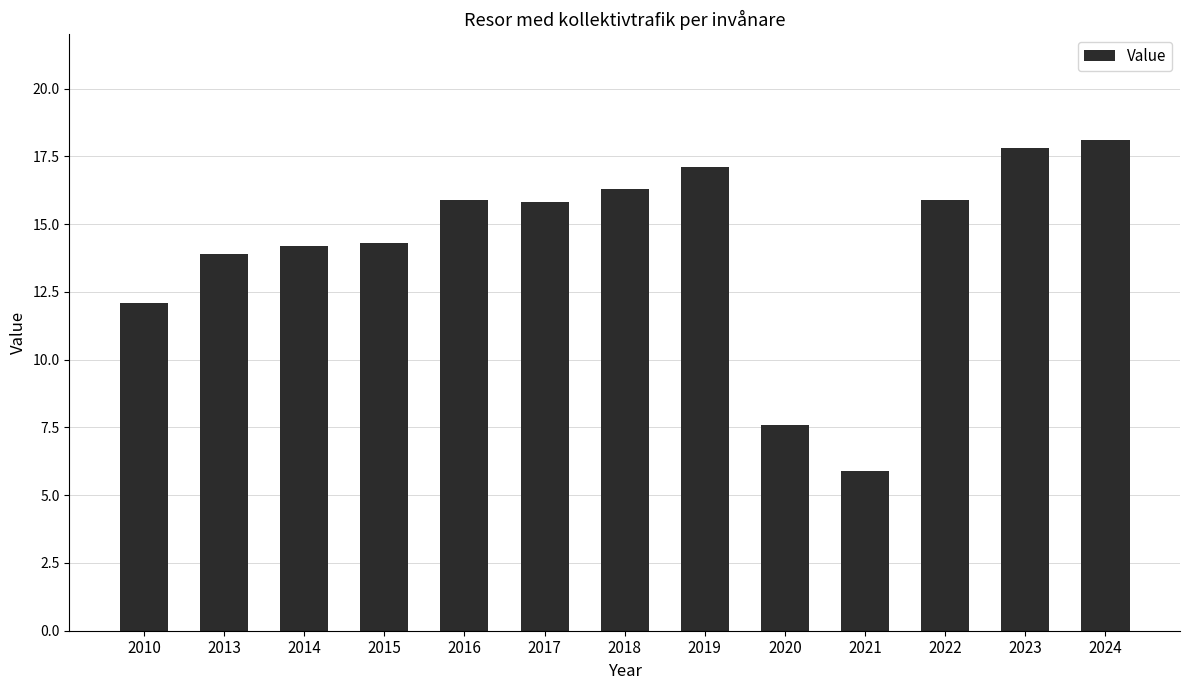

Between 2019 and 2018, which is larger?

2019